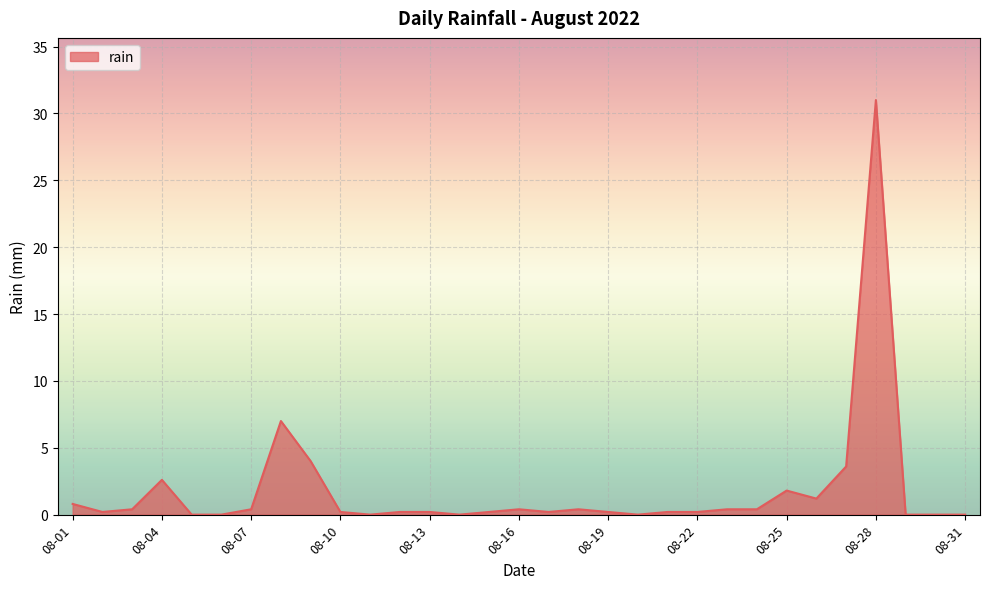

What is the difference between the maximum and minimum values?

31.0